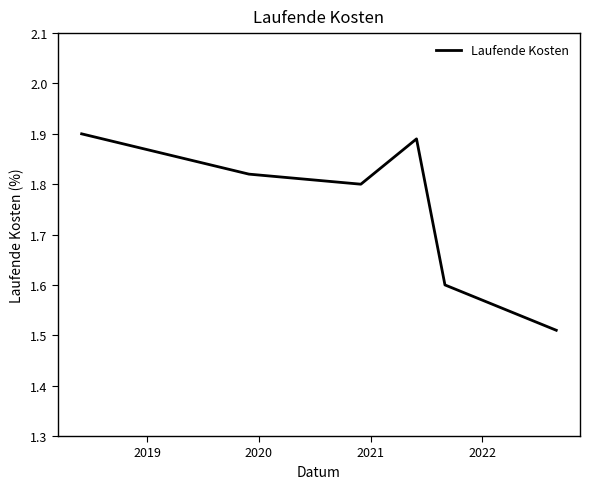

How many values are between 1 and 2?

6